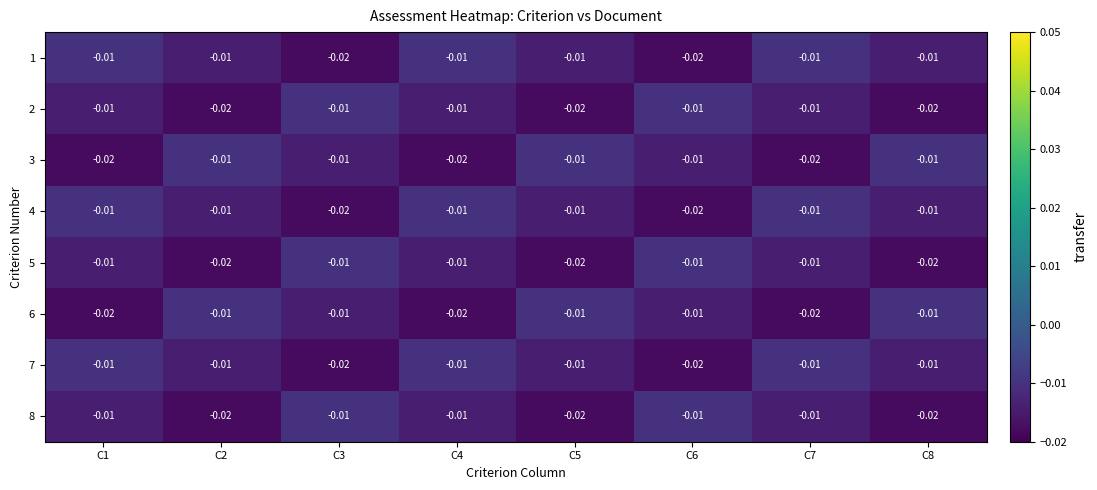

Which label corresponds to the smallest value in the chart?

C3